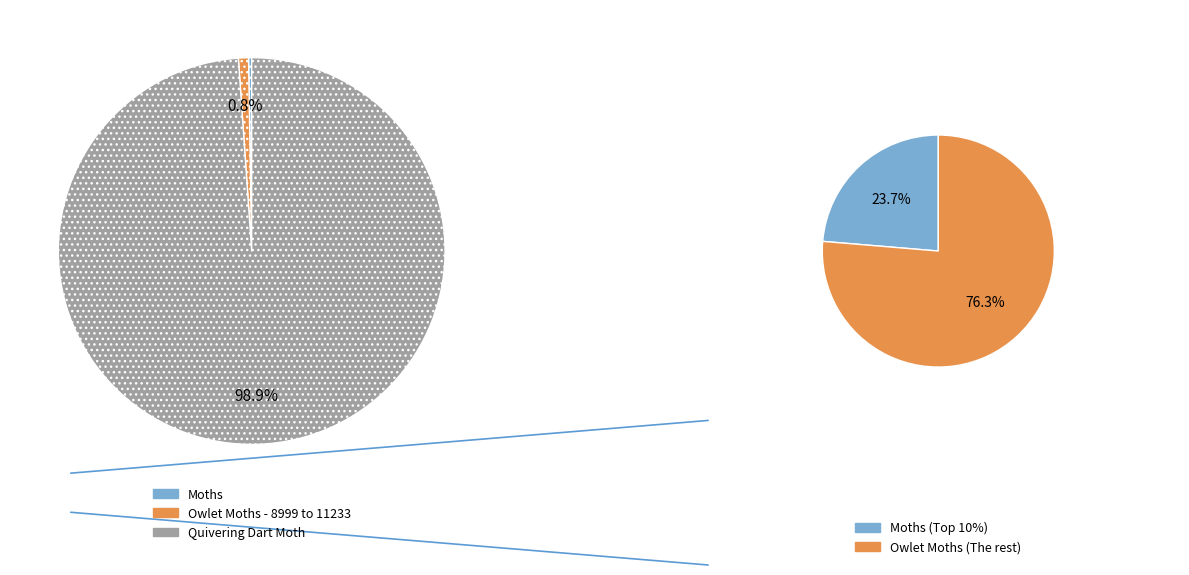

What is the smallest slice in the pie chart?

Moths